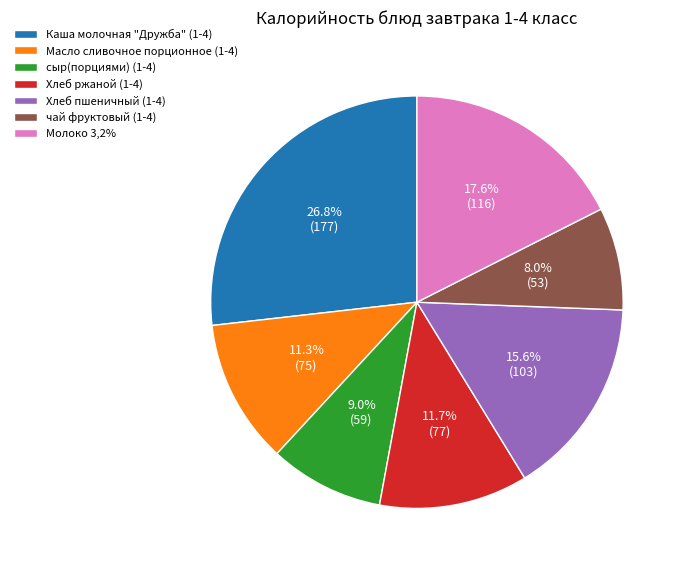

Between сыр(порциями) (1-4) and Каша молочная "Дружба" (1-4), which is larger?

Каша молочная "Дружба" (1-4)